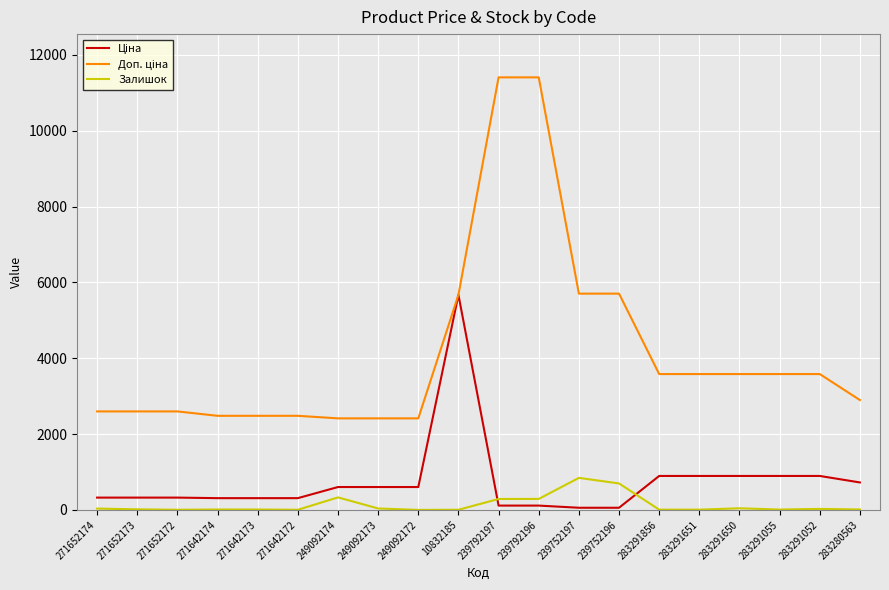

What is the maximum value for Залишок?

845.0